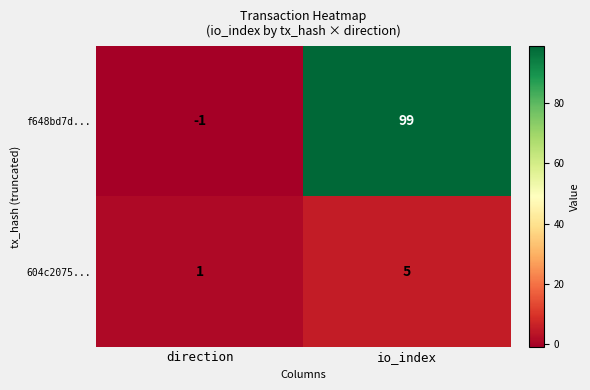

Rank the series by their maximum value, from lowest to highest.

604c2075..., f648bd7d...